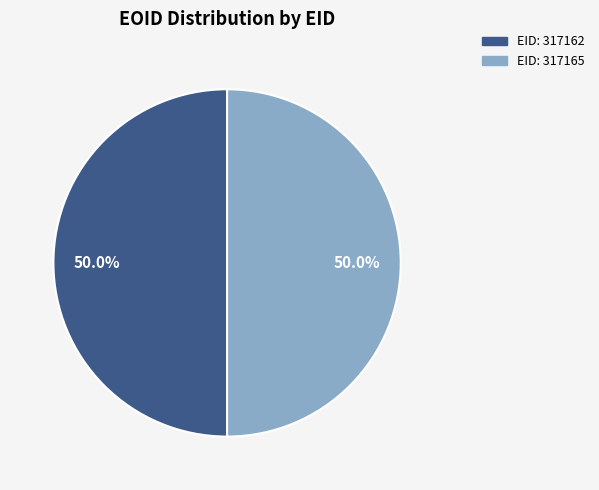

How many slices are in this pie chart?

2